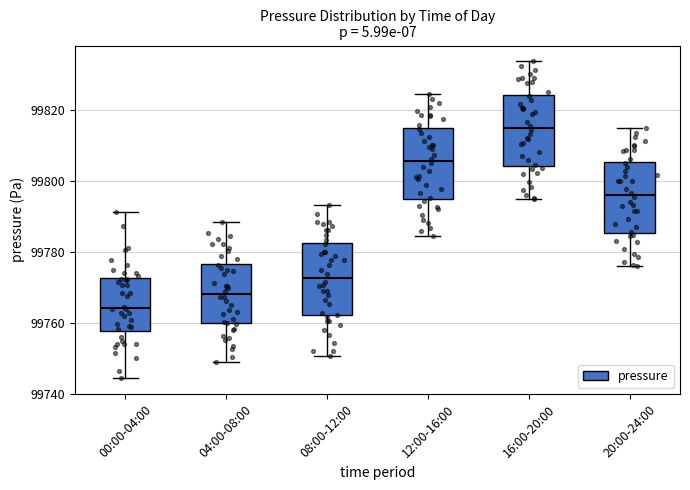

Which box's median line is the lowest?

00:00-04:00